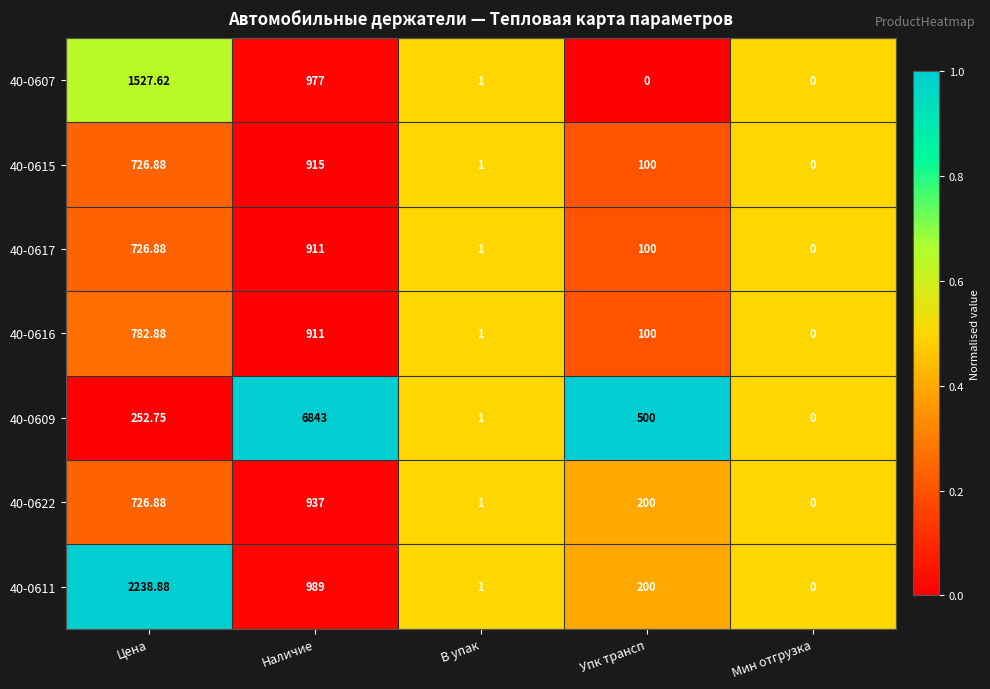

How many categories are shown in the chart?

5